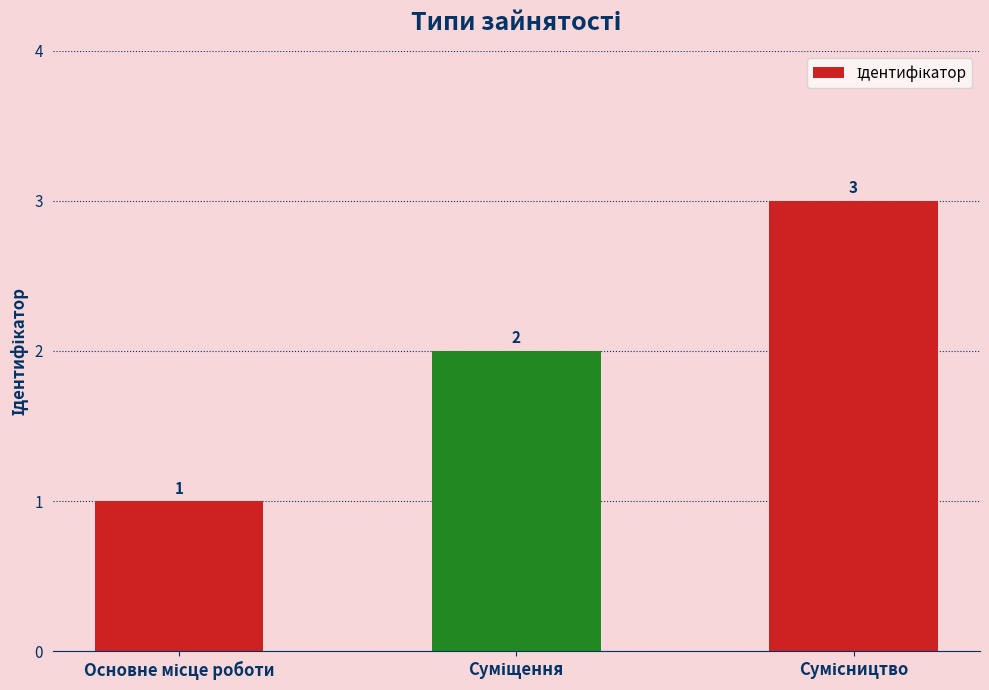

What is the maximum value shown in the chart?

3